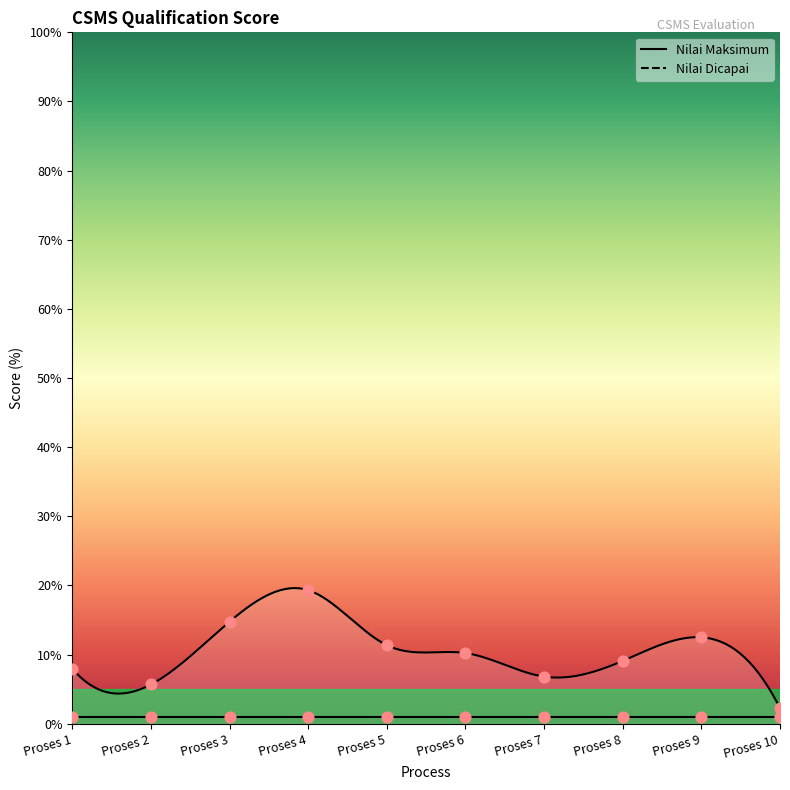

Between Proses 5 and Proses 7, which is larger?

Proses 5